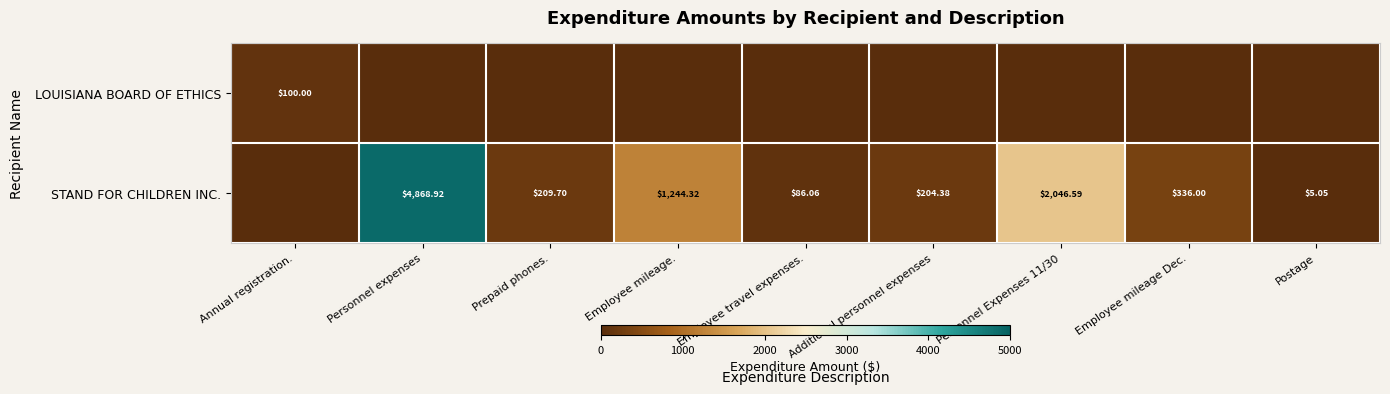

List the labels in order of STAND FOR CHILDREN INC. value, largest first.

Personnel expenses, Personnel Expenses 11/30, Employee mileage., Employee mileage Dec., Prepaid phones., Additional personnel expenses, Employee travel expenses., Postage, Annual registration.